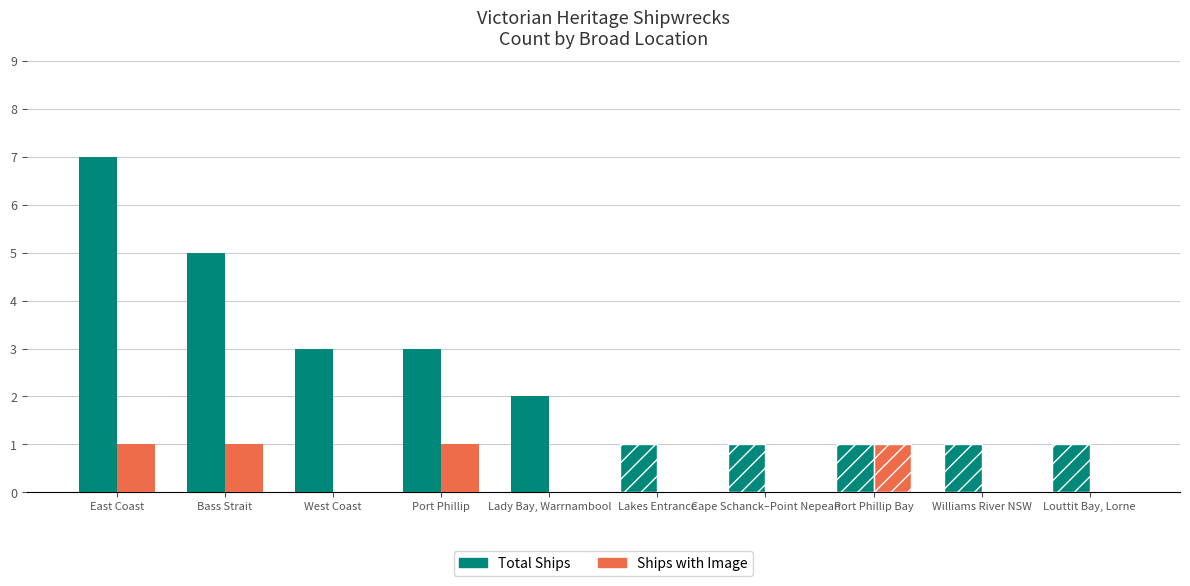

What is the total value across all series at Bass Strait?

6